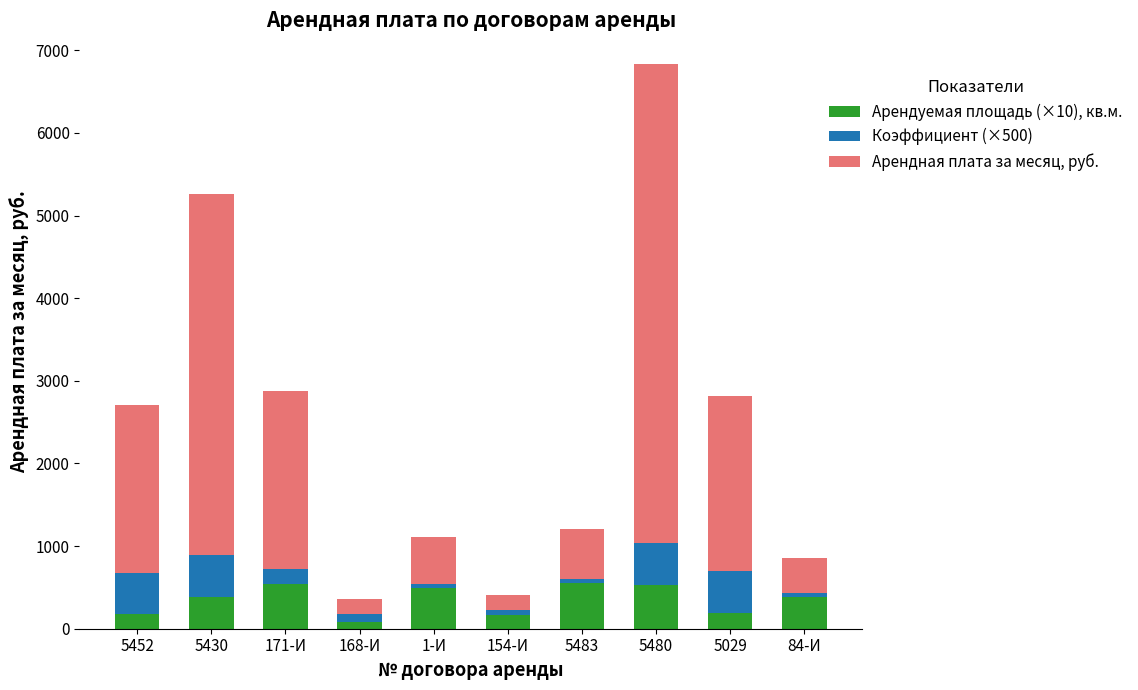

Does the chart contain any negative values?

No